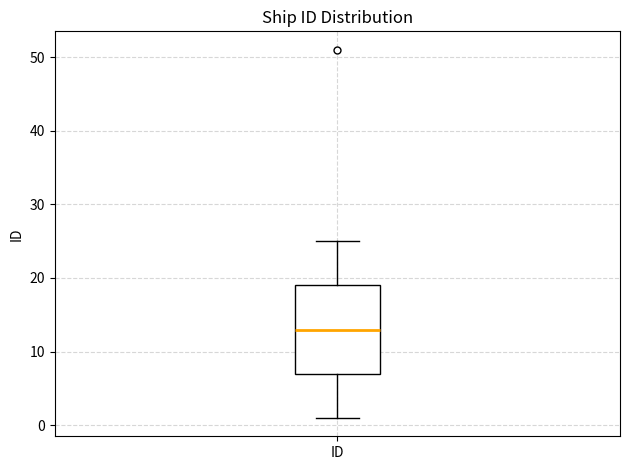

Where is the lower edge of the box for ID on the y-axis? The values are not printed on the chart, so give them approximately, as read against the axis.

7